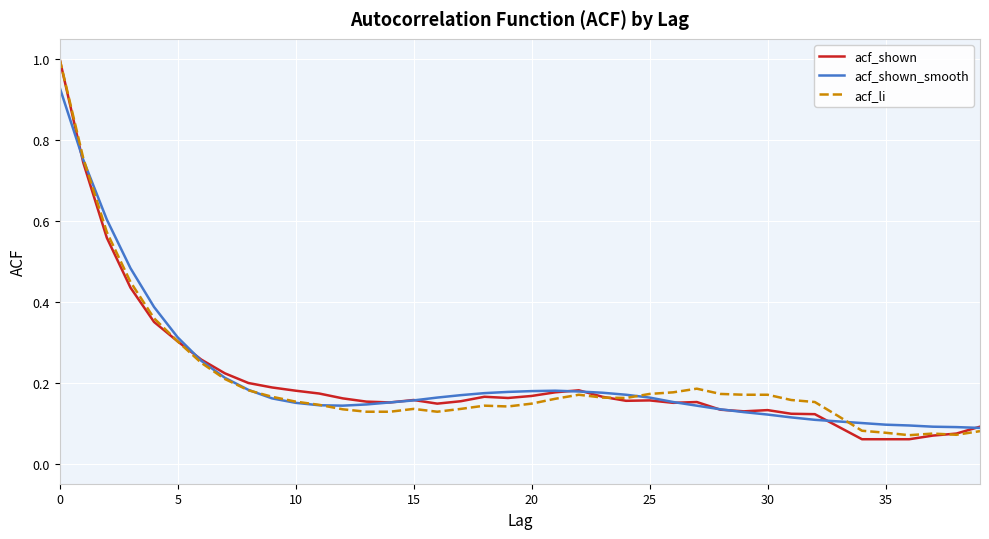

Which series has the widest spread of values?

acf_shown